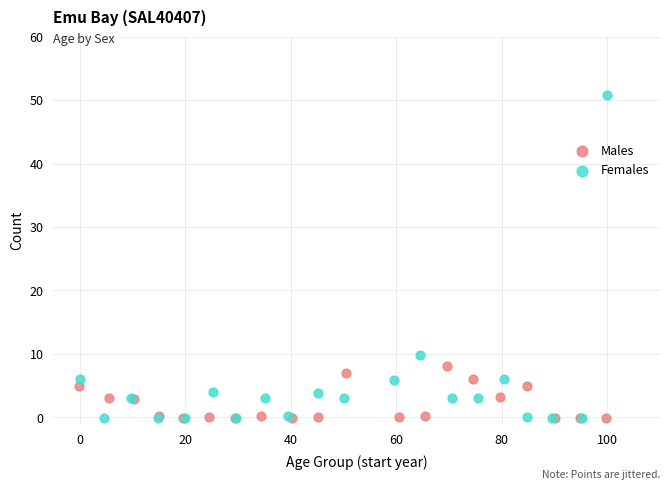

Which series reaches the maximum Y coordinate?

Females